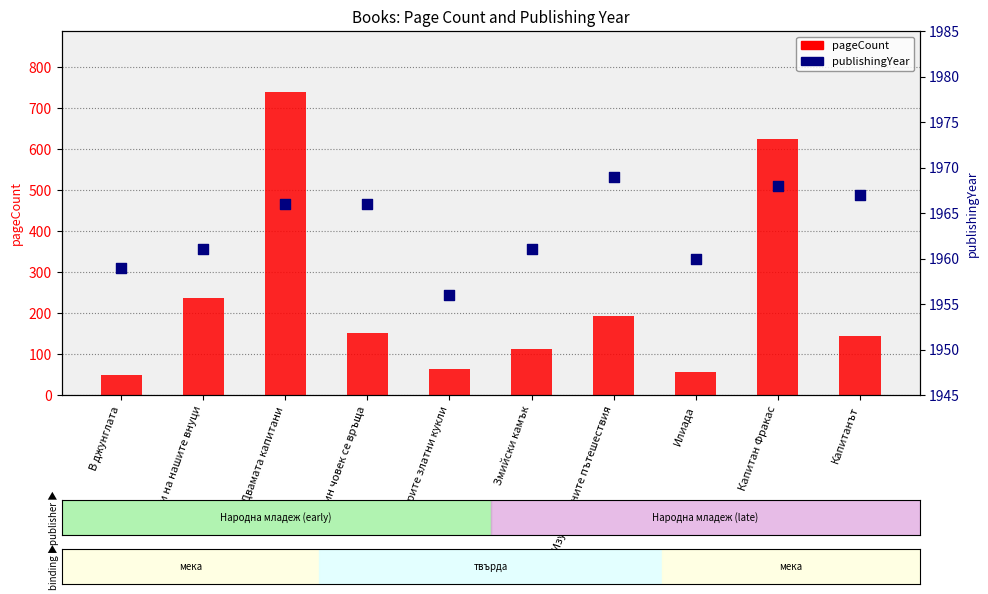

At how many categories does at least one series exceed 1146?

10